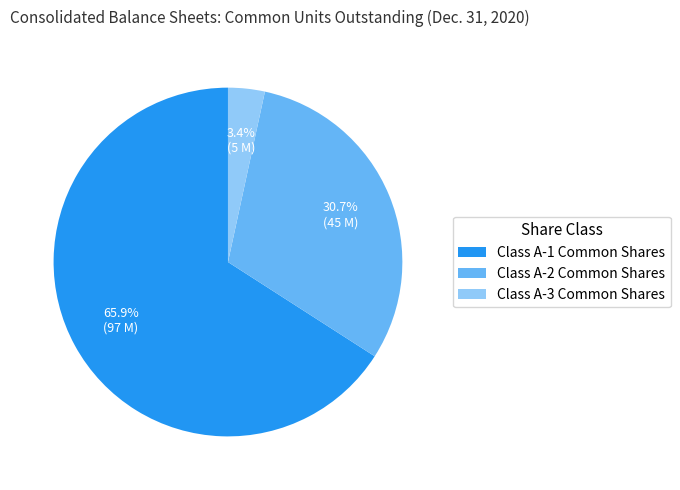

Which category has the biggest portion of the pie?

Class A-1 Common Shares